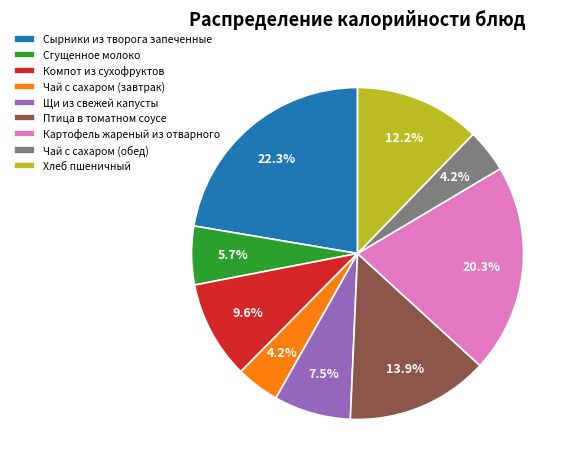

Does Компот из сухофруктов account for over 50% of the chart?

No